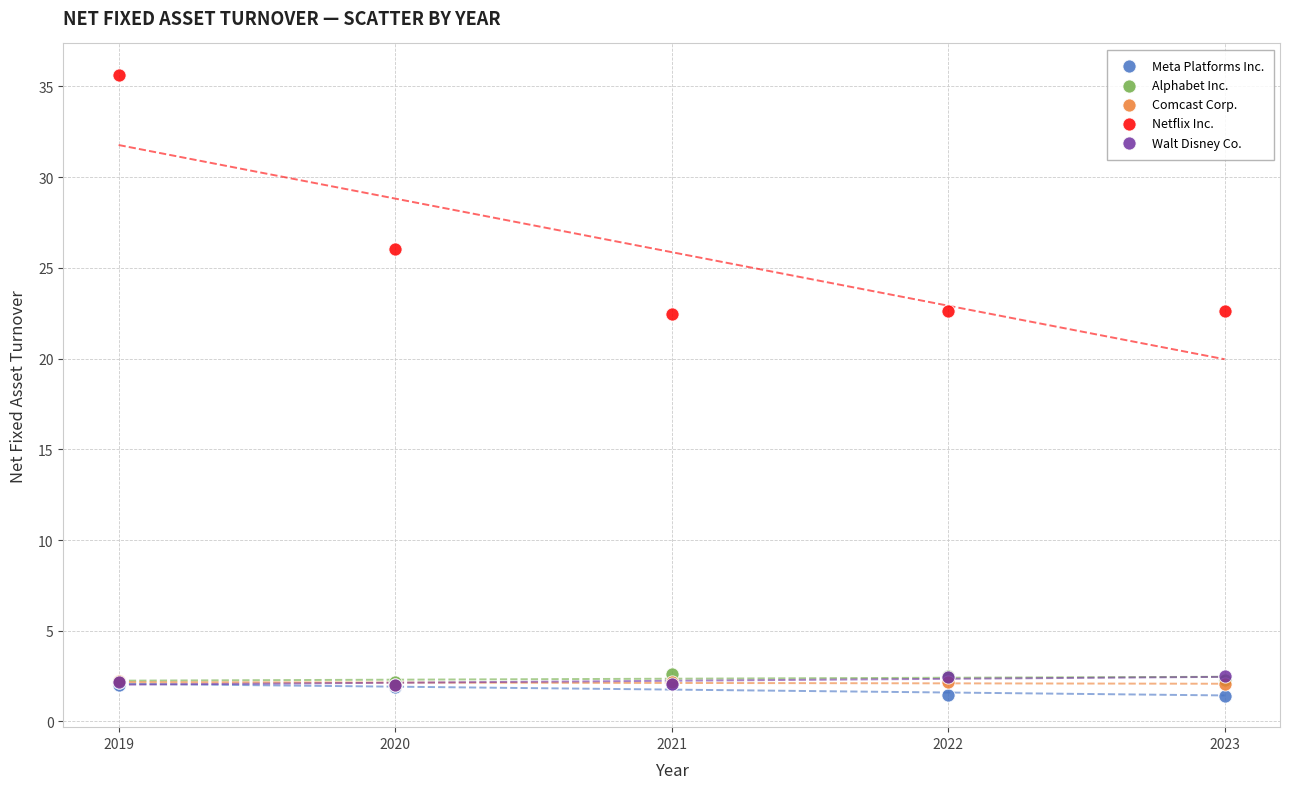

In the Netflix Inc. series, what Y value is closest to 29?

26.0